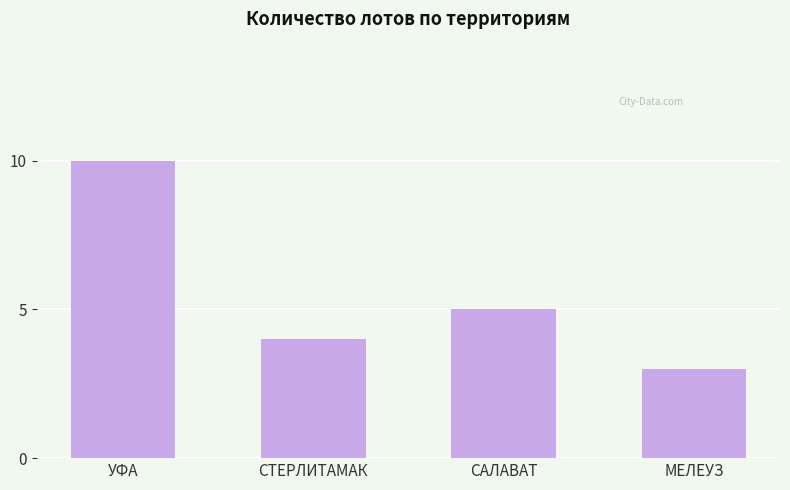

What is the label of the 3rd bar from the left?

САЛАВАТ